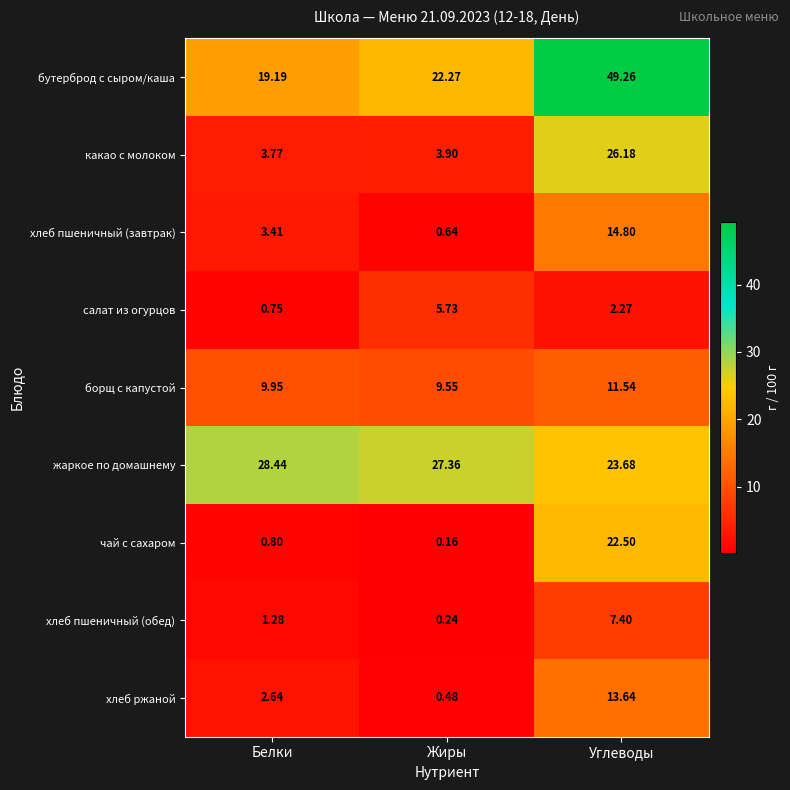

Which series has the largest total across all categories?

бутерброд с сыром/каша